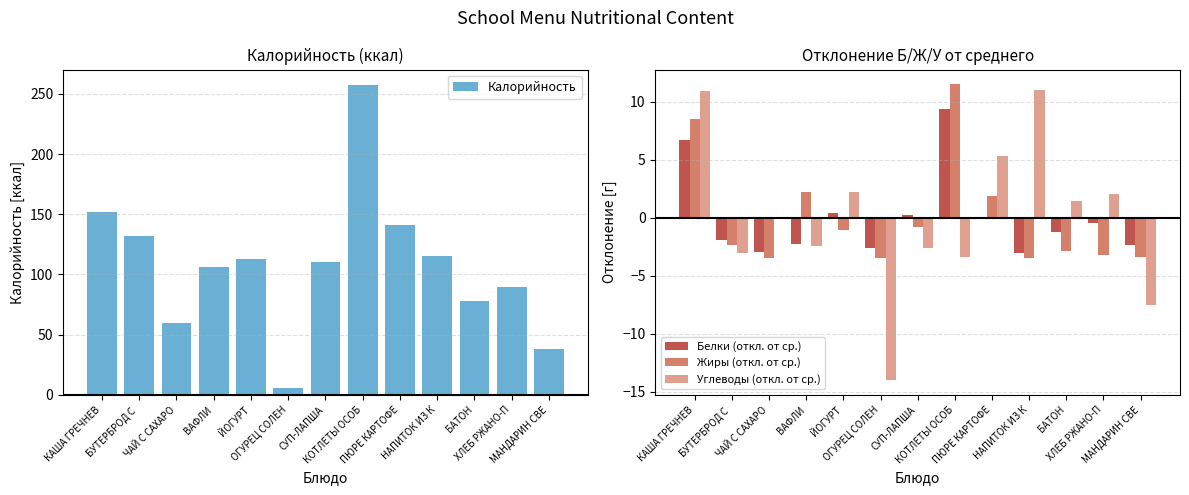

What is the spread (max minus min) of values at КОТЛЕТЫ ОСОБ?

260.8